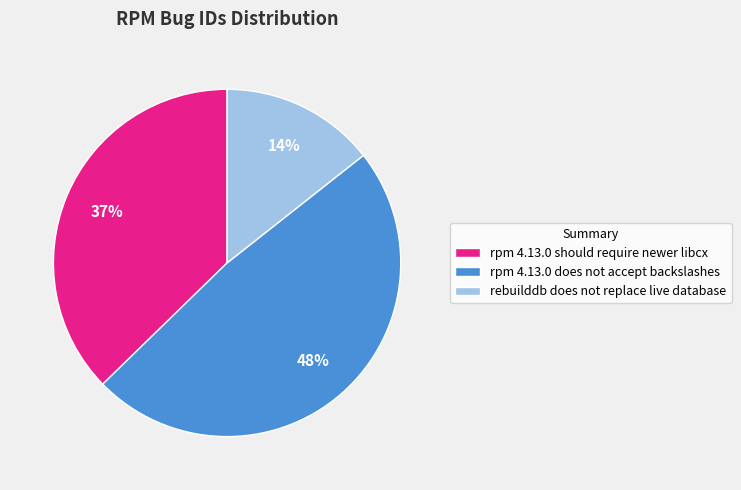

Does rpm 4.13.0 should require newer libcx account for over 50% of the chart?

No